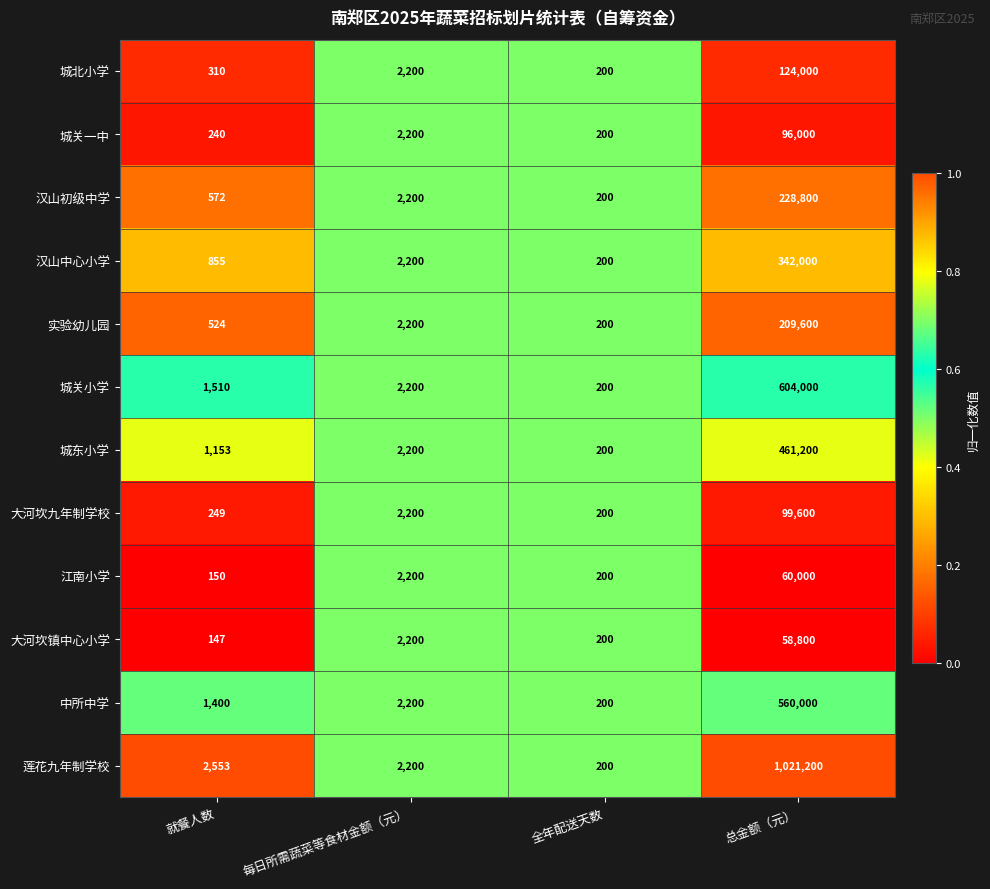

Which series changed the most between 全年配送天数 and 总金额（元）?

莲花九年制学校